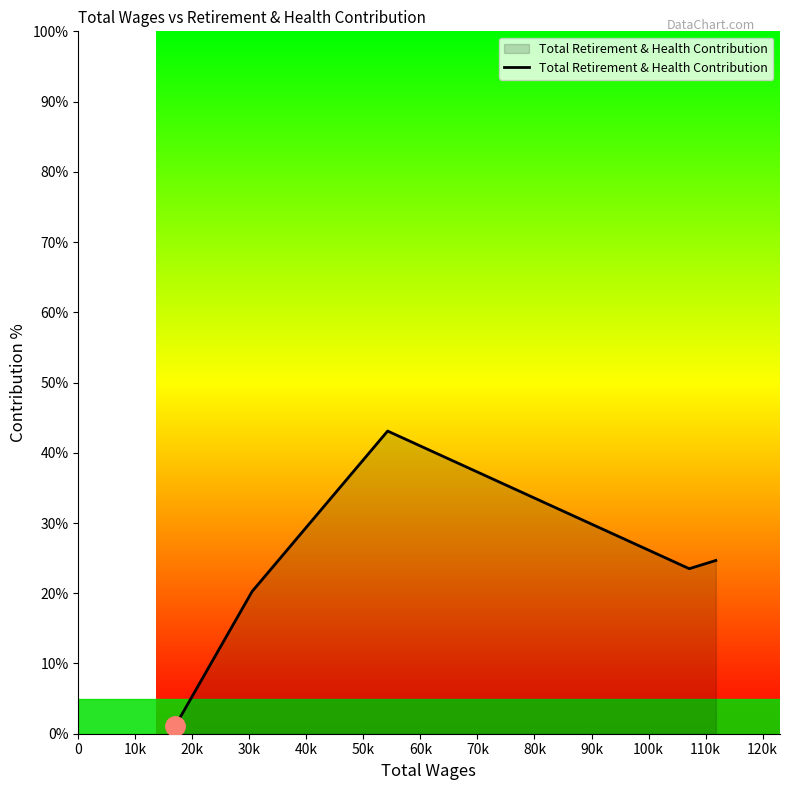

What is the average value?

22.5